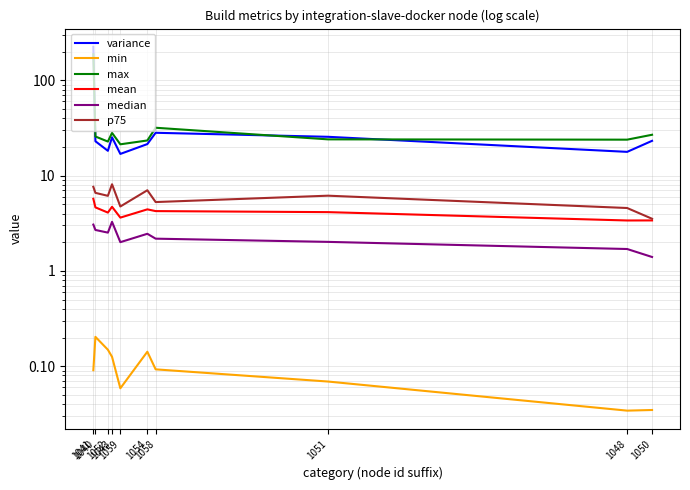

At which category is the sum across all series the highest?

1041